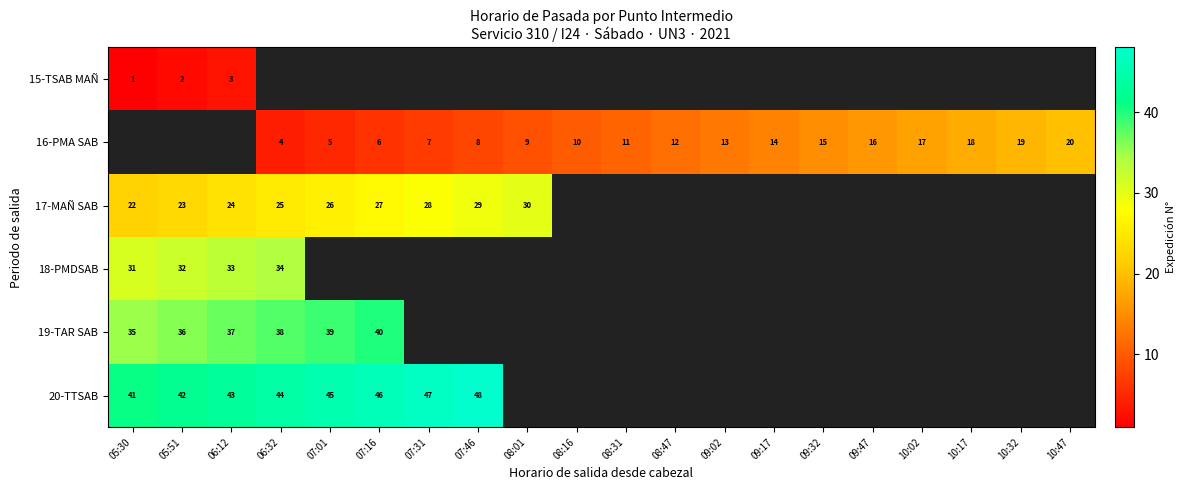

What is the sum of the 17-MAÑ SAB values at 06:12 and 07:46?

53